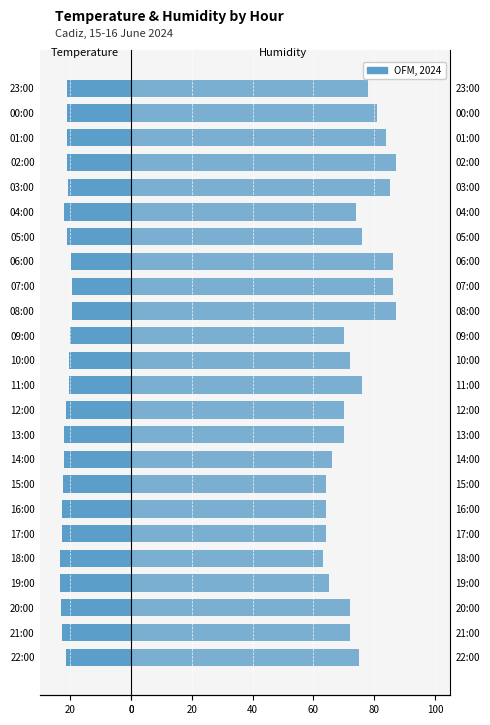

At how many categories does at least one series exceed -3?

24